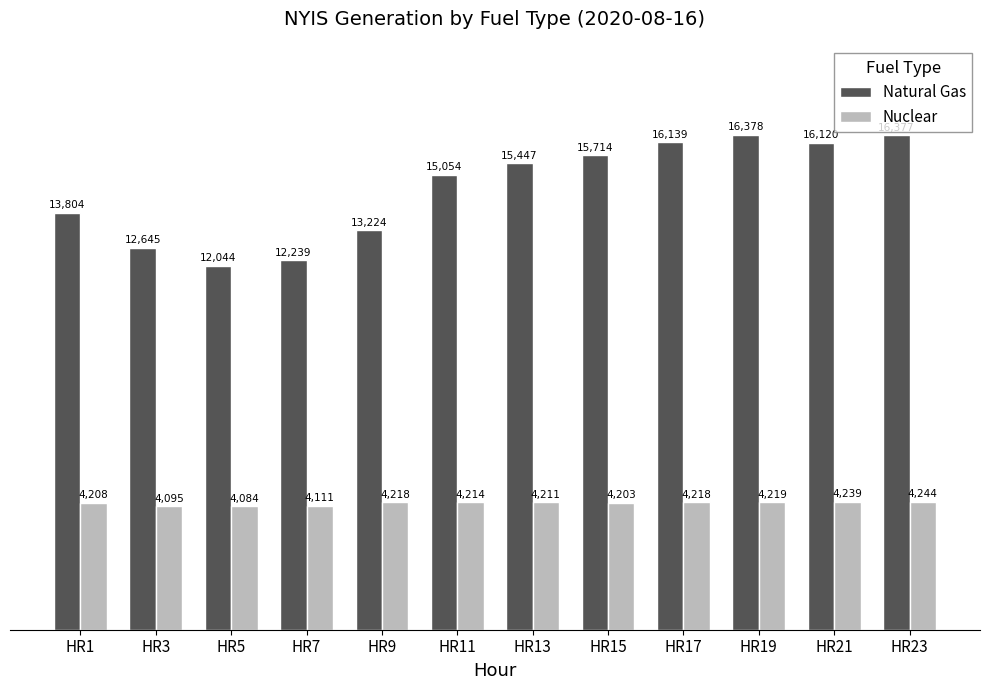

What are all the series names shown in the legend?

Natural Gas, Nuclear